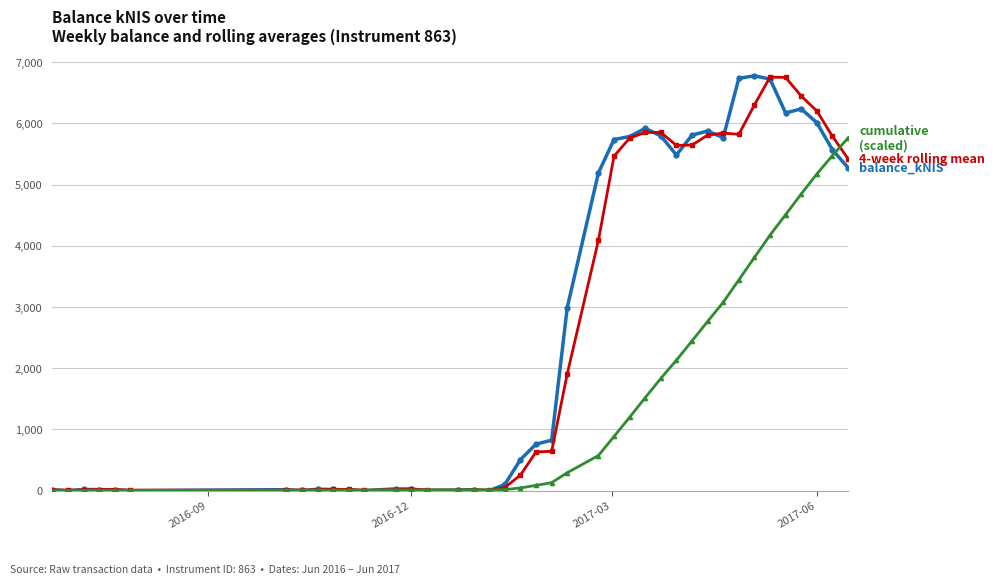

What is the greatest value displayed?

6777.5